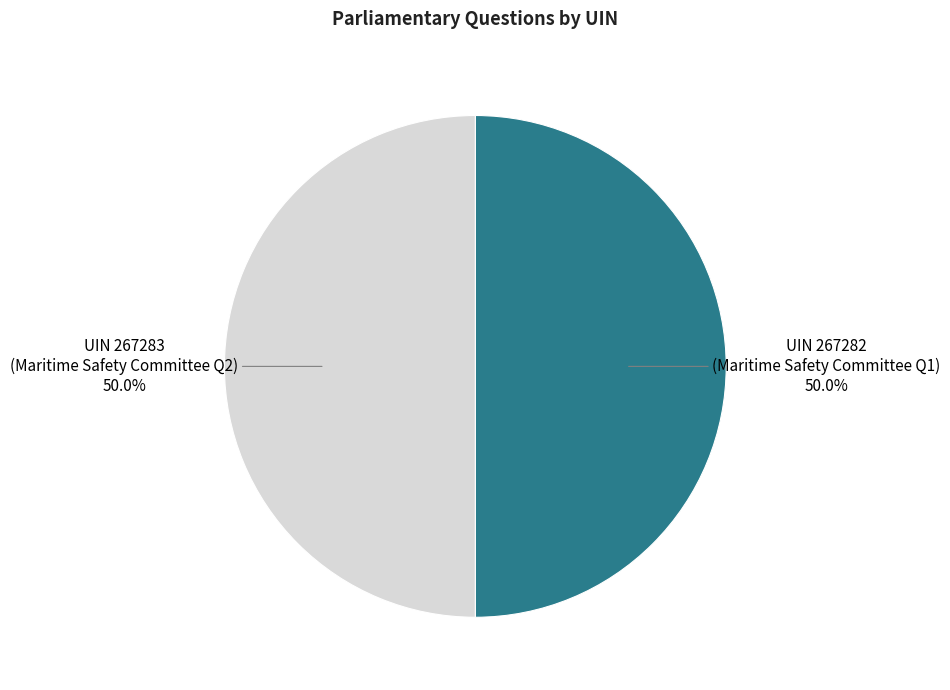

How many segments does this pie chart have?

2